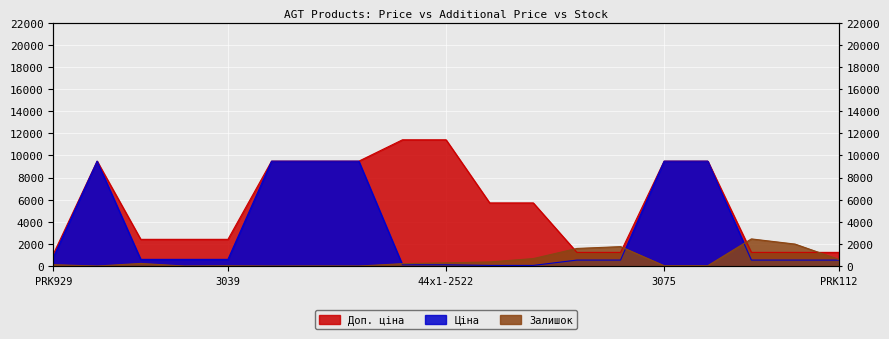

At how many categories does at least one series exceed 792?

19